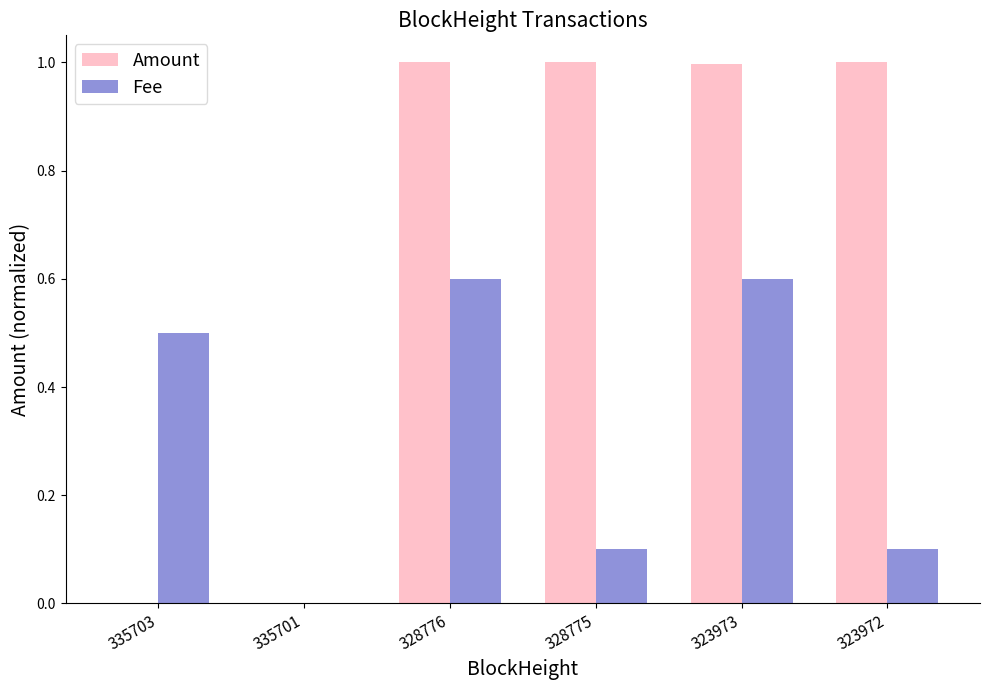

What is the approximate value of Fee at 328775?

0.1